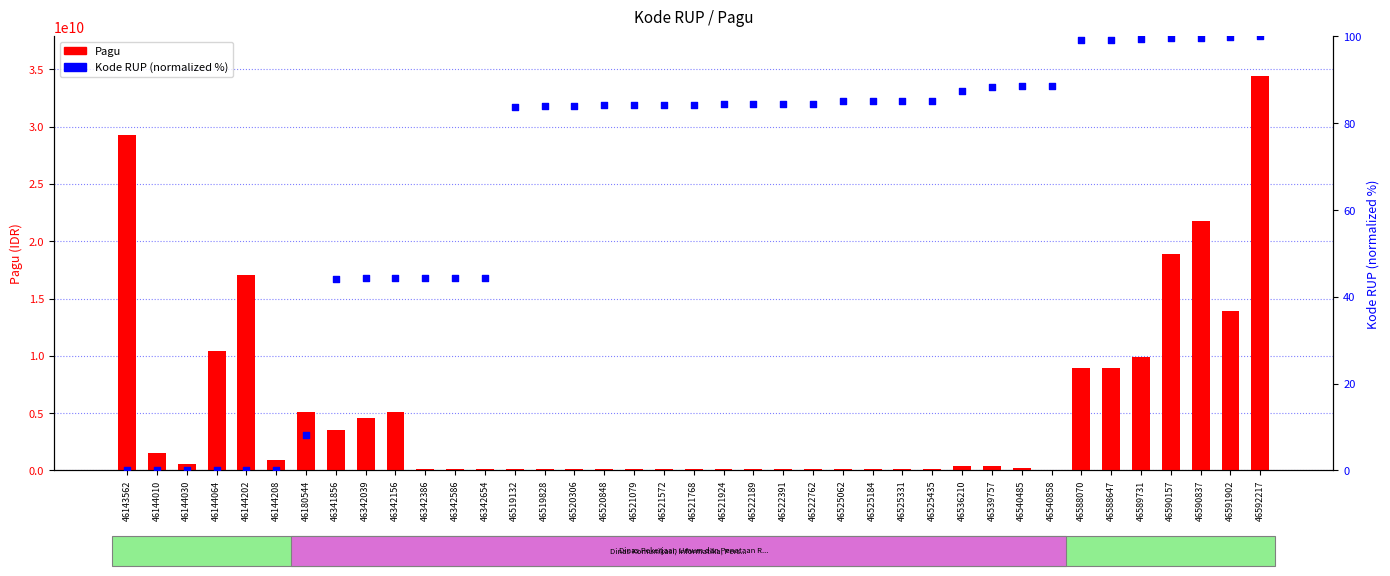

At how many categories does at least one series exceed 28983967317?

2